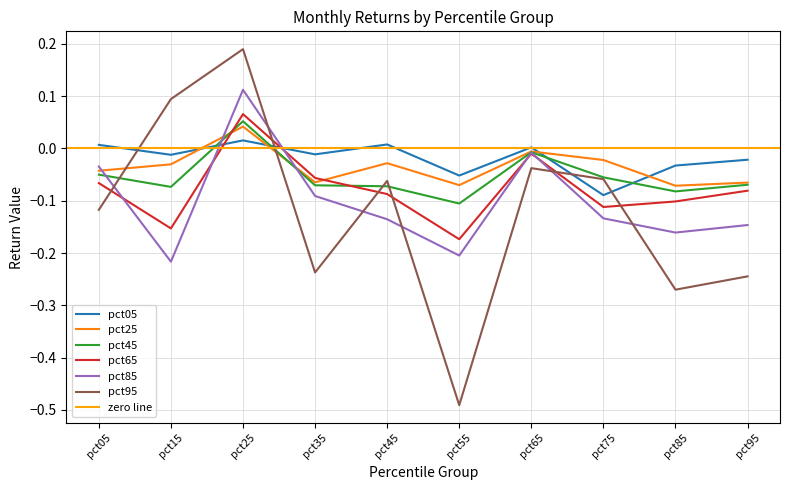

The pct65 series shows -0.1 at pct05. True or false?

False